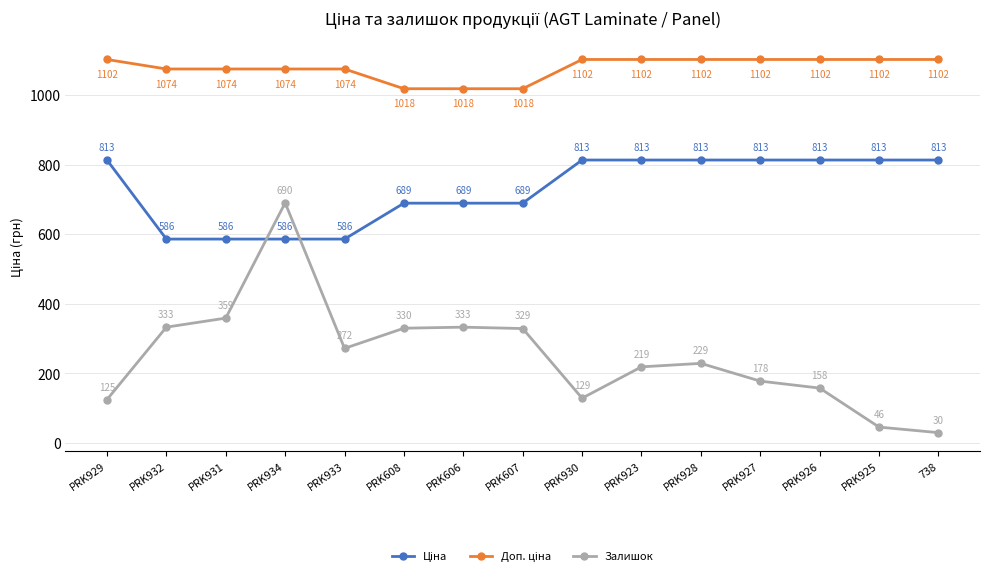

What is the smallest value displayed?

30.0